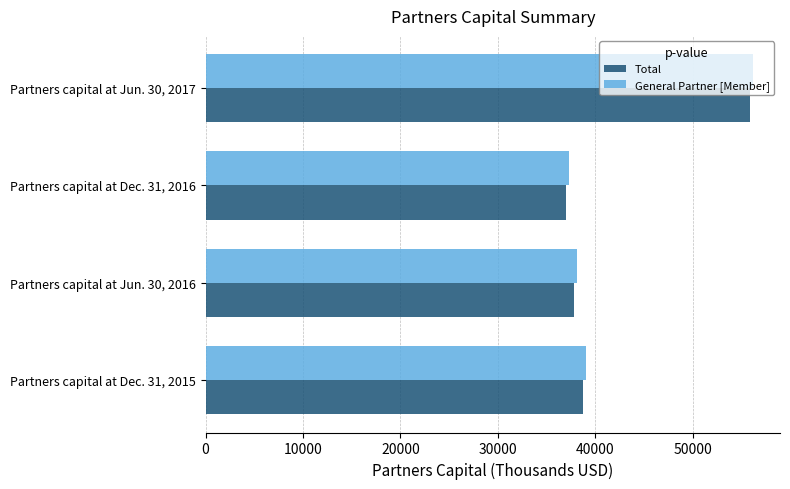

At how many categories does at least one series exceed 56065?

1